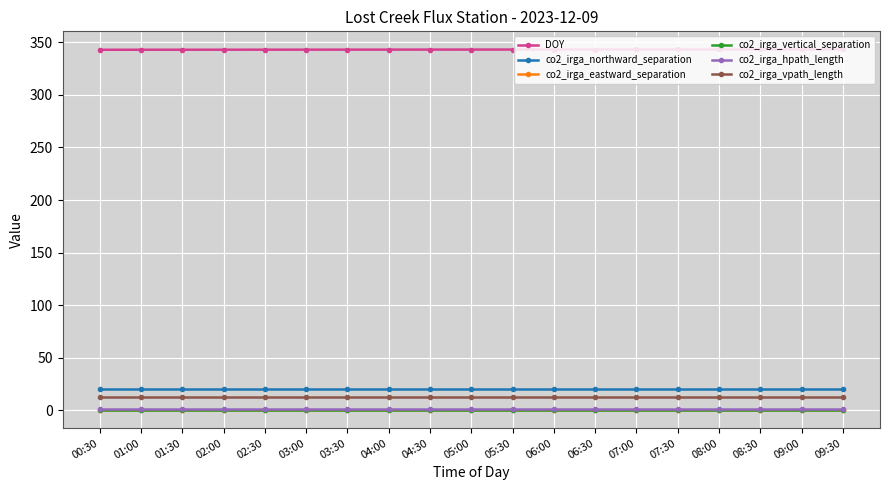

List the series in order of their peak value, highest first.

DOY, co2_irga_northward_separation, co2_irga_vpath_length, co2_irga_hpath_length, co2_irga_eastward_separation, co2_irga_vertical_separation